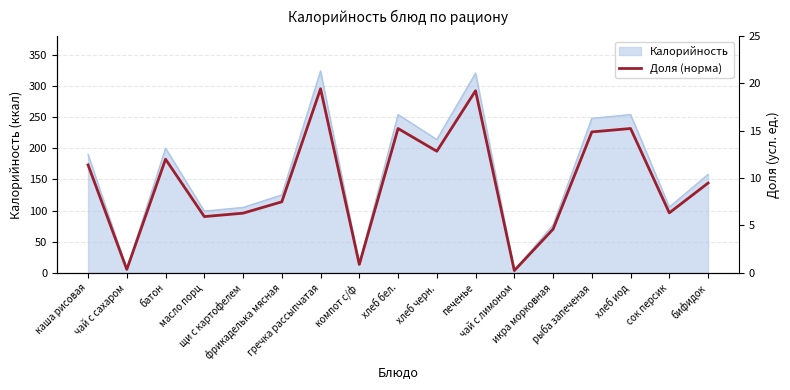

How many values exceed 9?

9